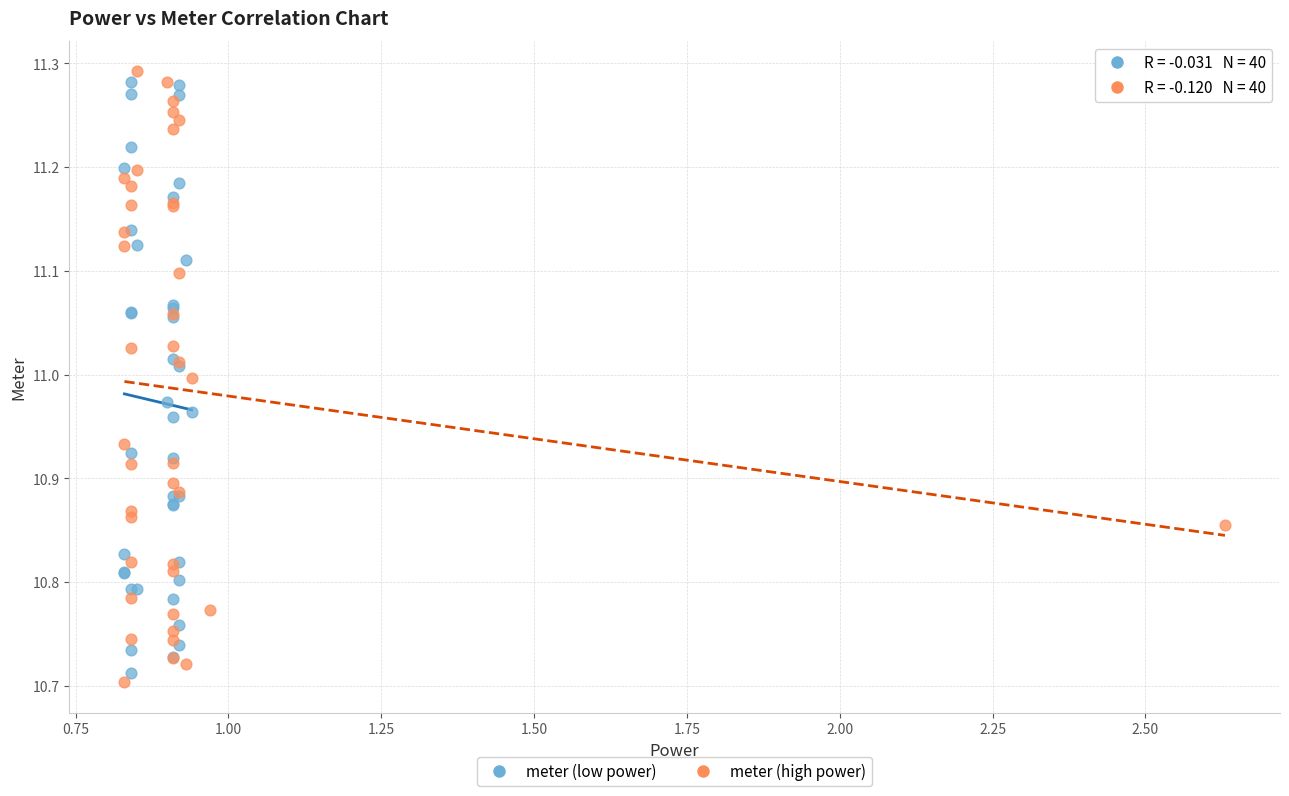

What are all the series names shown in the legend?

meter (low power), meter (high power)